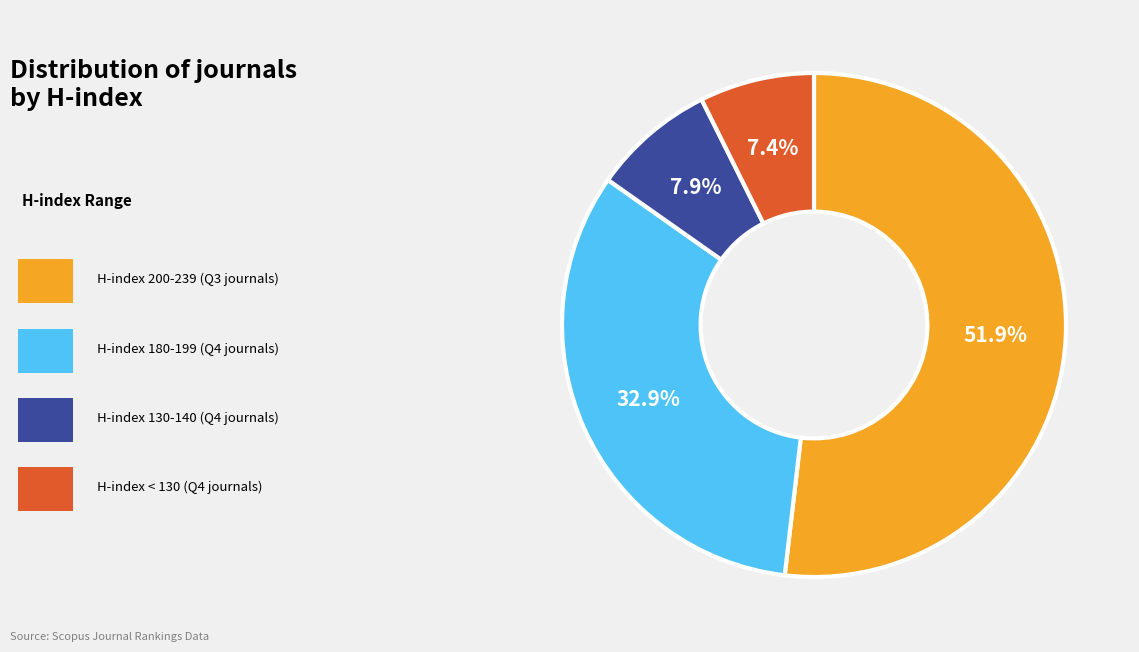

Is there a majority slice in this chart?

Yes